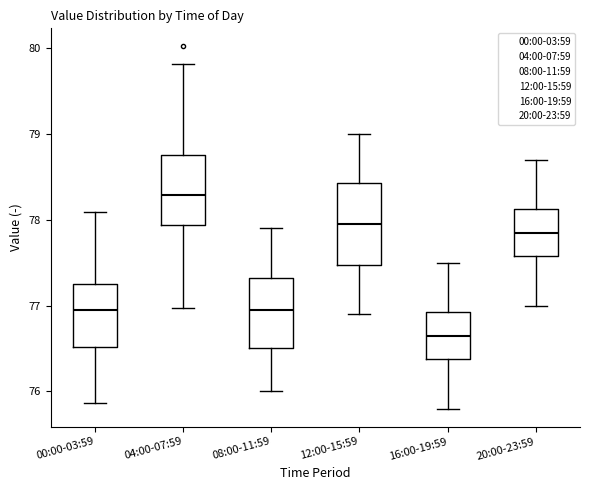

Reading left to right, read every box against the y-axis: the position of its median line, the range the box covers, and the ends of its whiskers. The values are not printed on the chart, so give them approximately, as read against the axis.

00:00-03:59: median 76.9, box 76.5 to 77.2, whiskers 75.9 to 78.1
04:00-07:59: median 78.3, box 77.9 to 78.8, whiskers 77.0 to 79.8
08:00-11:59: median 77.0, box 76.5 to 77.3, whiskers 76.0 to 77.9
12:00-15:59: median 78.0, box 77.5 to 78.4, whiskers 76.9 to 79.0
16:00-19:59: median 76.7, box 76.4 to 76.9, whiskers 75.8 to 77.5
20:00-23:59: median 77.9, box 77.6 to 78.1, whiskers 77.0 to 78.7